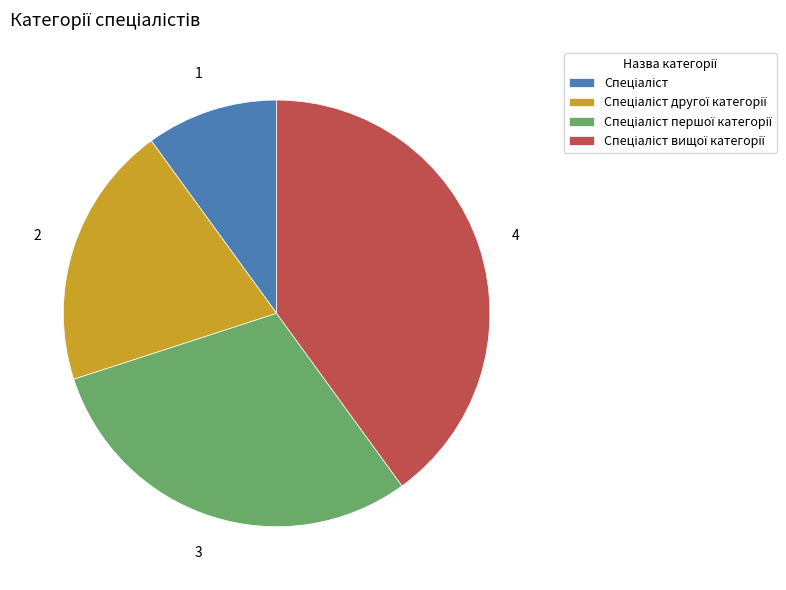

Is there any slice that represents more than half of the pie?

No